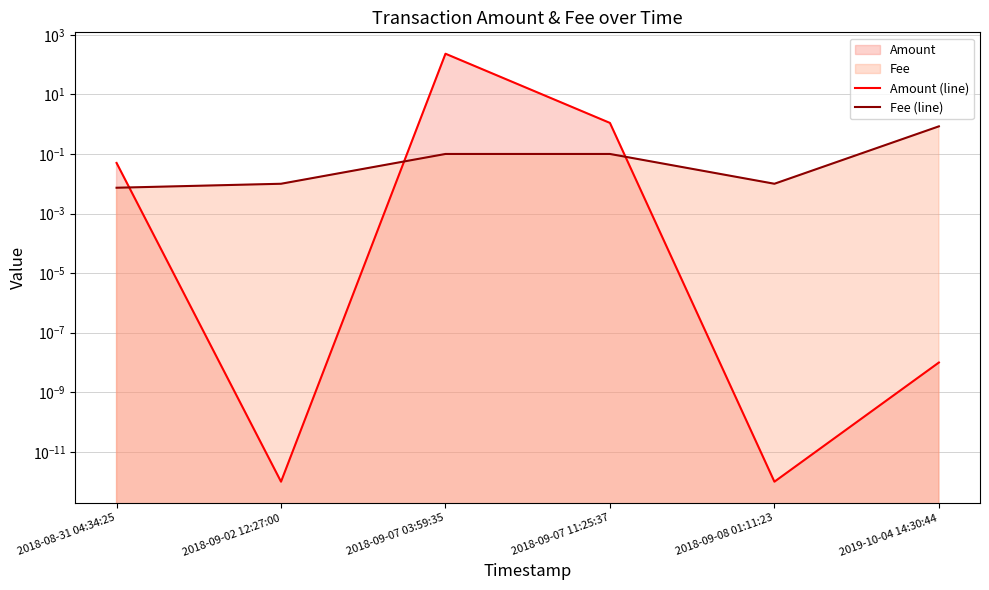

At which label does Fee (line) reach its peak?

2019-10-04 14:30:44